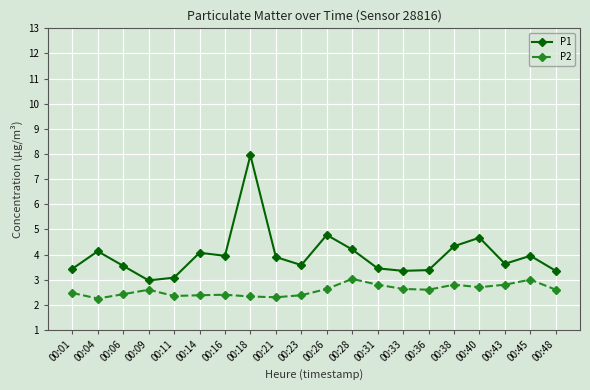

How many lines are shown in the chart?

2